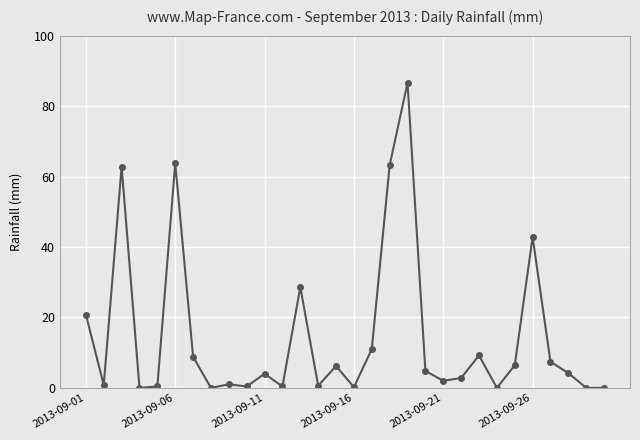

What is the sum of all values?

439.2